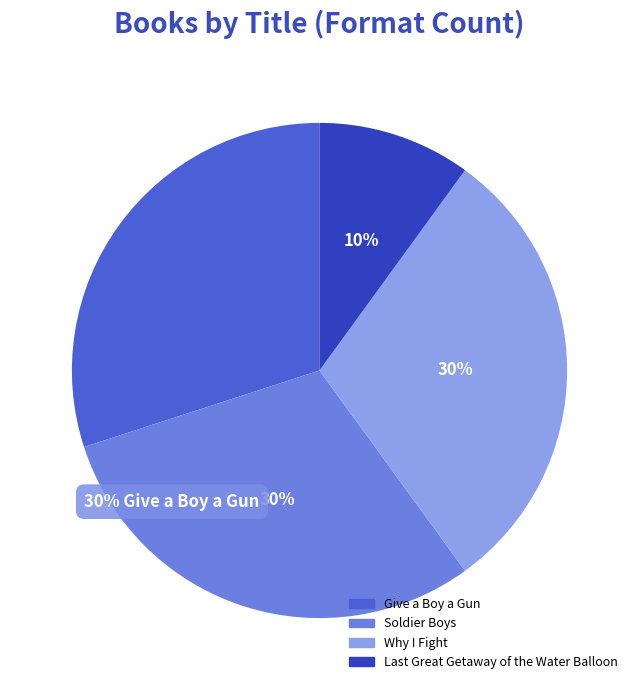

Is there a majority slice in this chart?

No